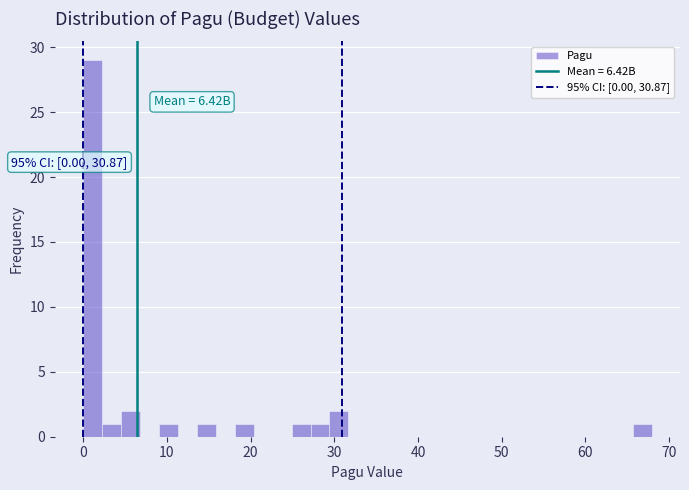

Read against the x-axis, roughly where is the centre of the tallest bar?

1